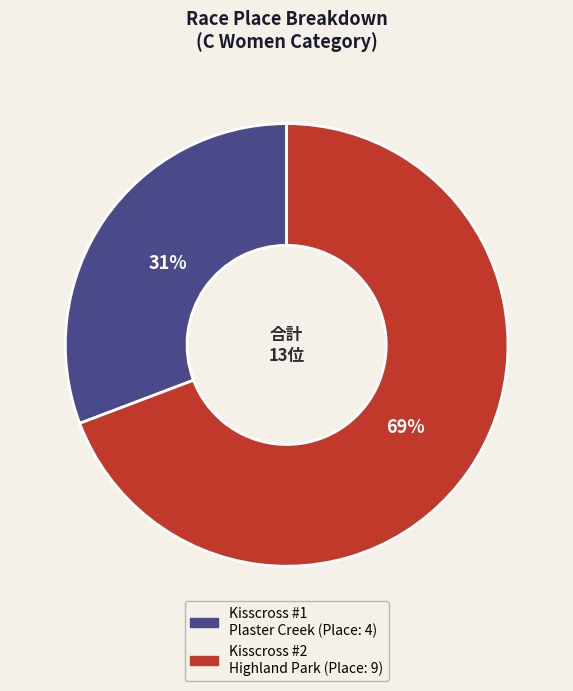

To the nearest percent, what is the average slice percentage?

50%